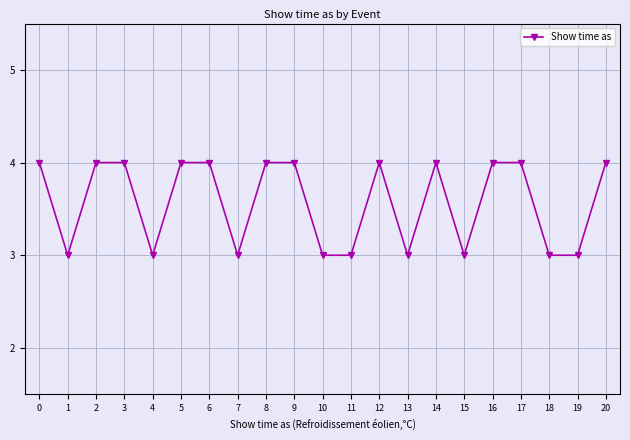

Where is the first local minimum?

1